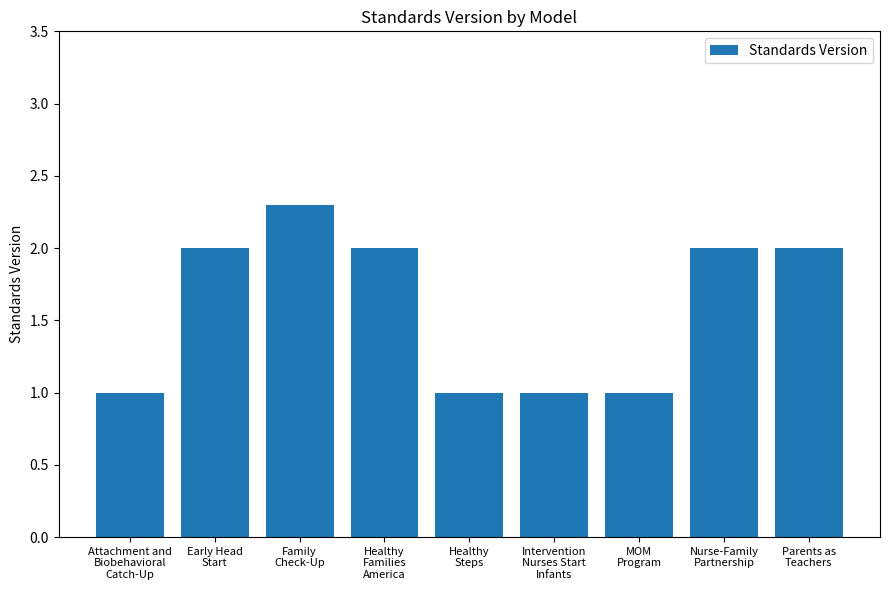

What is the difference between the maximum and minimum values?

1.3